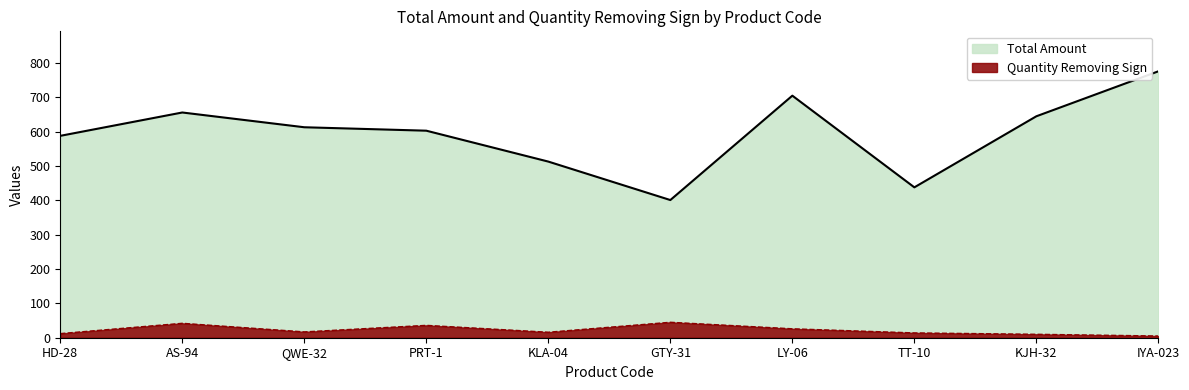

What is the difference between the Quantity Removing Sign values at IYA-023 and HD-28?

7